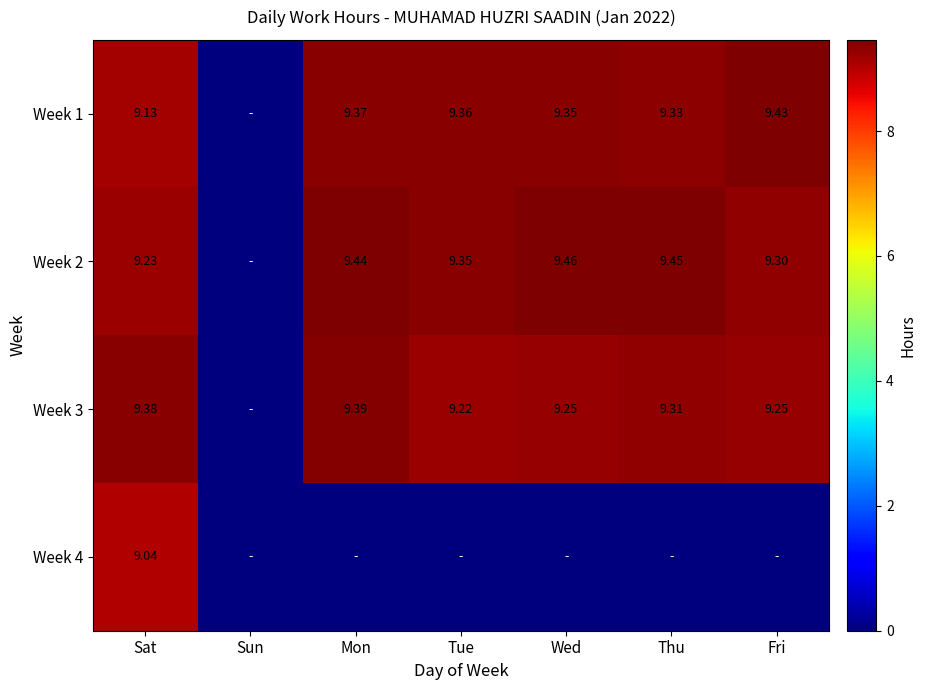

How many categories are shown in the chart?

7